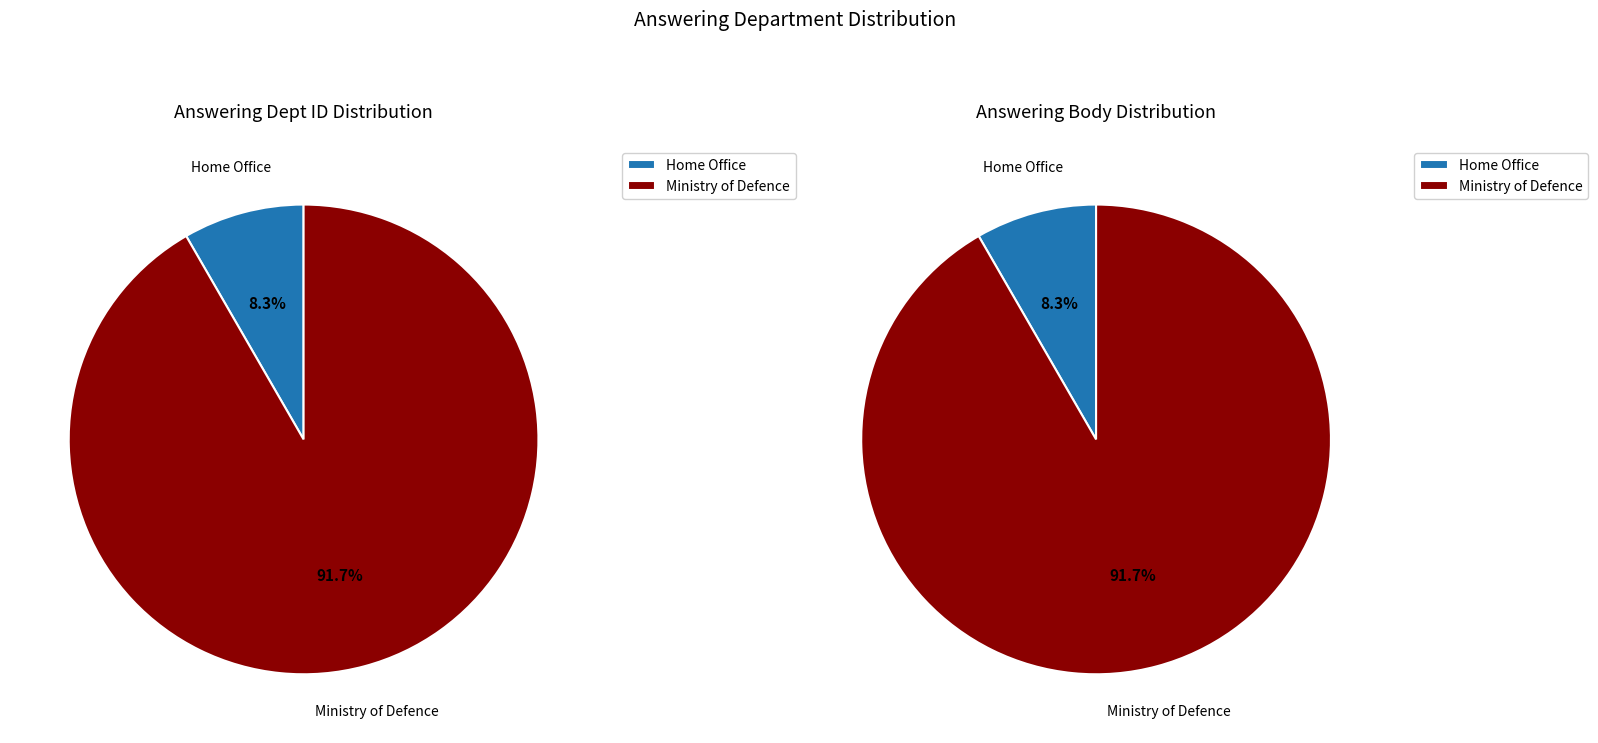

Count the number of slices in the pie.

2